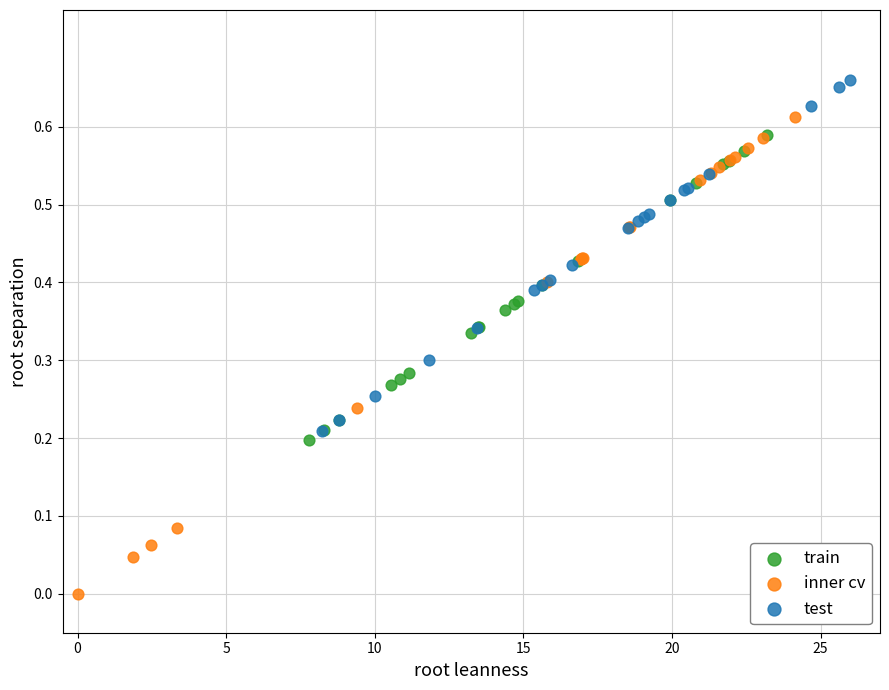

Which series has the widest spread of Y values?

inner cv